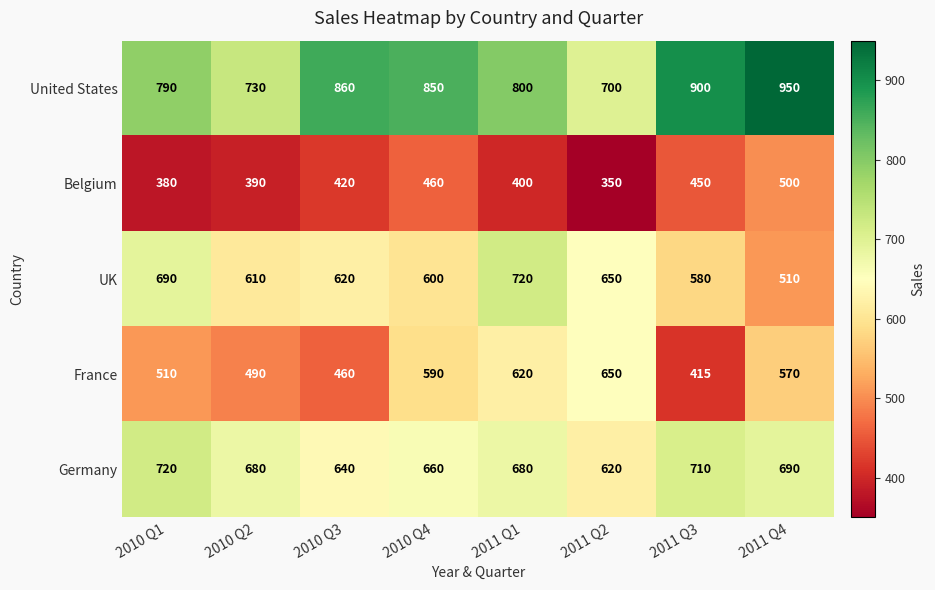

Which category has the highest value in the France series?

2011 Q2